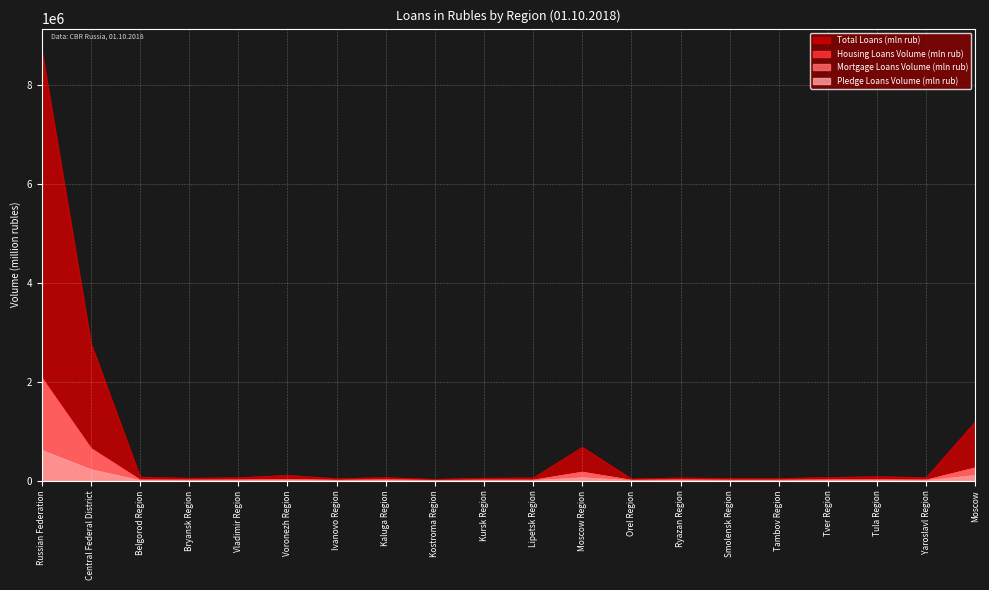

Is the value of Pledge Loans Volume (mln rub) at Moscow greater than the value of Mortgage Loans Volume (mln rub) at Moscow Region?

No